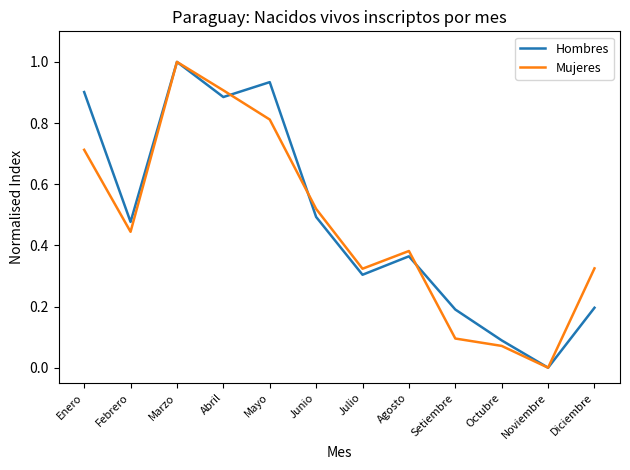

How many lines are shown in the chart?

2